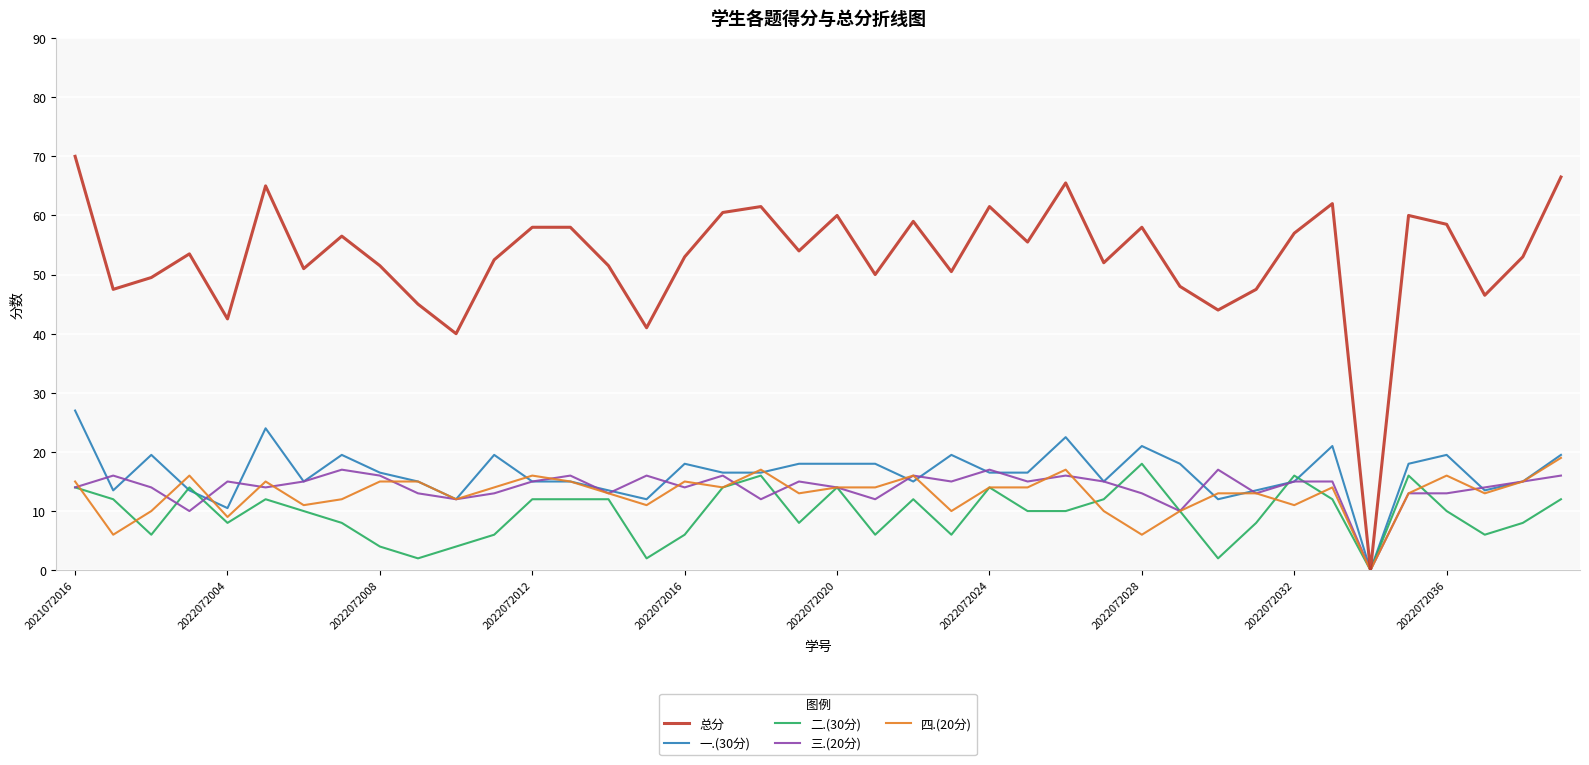

What is the difference between the maximum and minimum values in the 一.(30分) series?

27.0